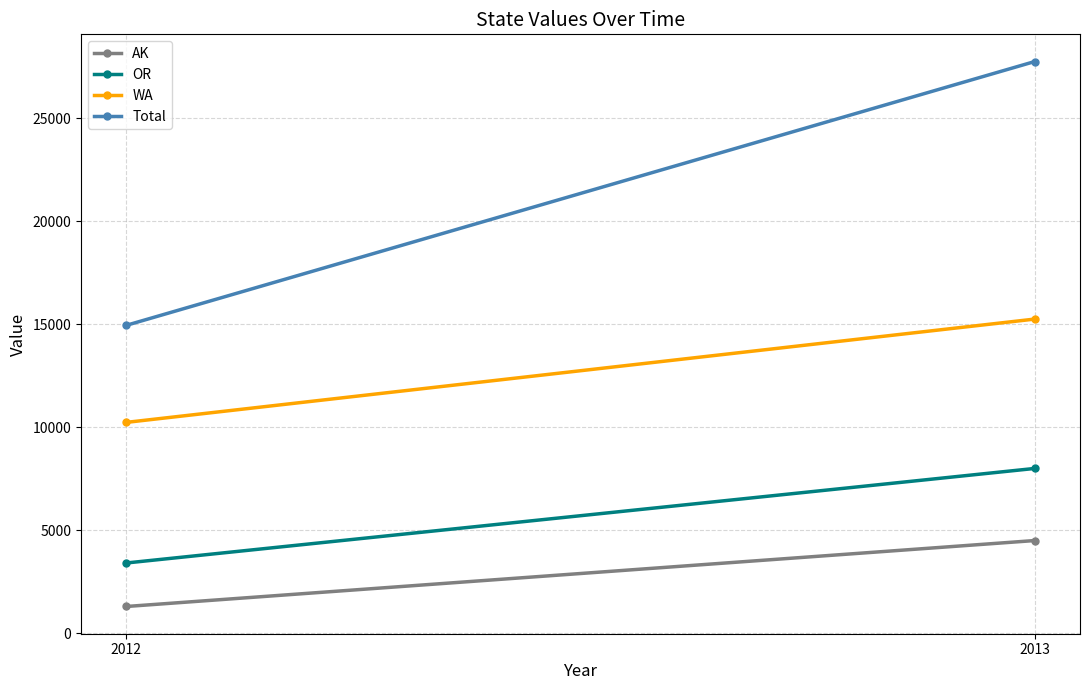

What is the maximum value for AK?

4500